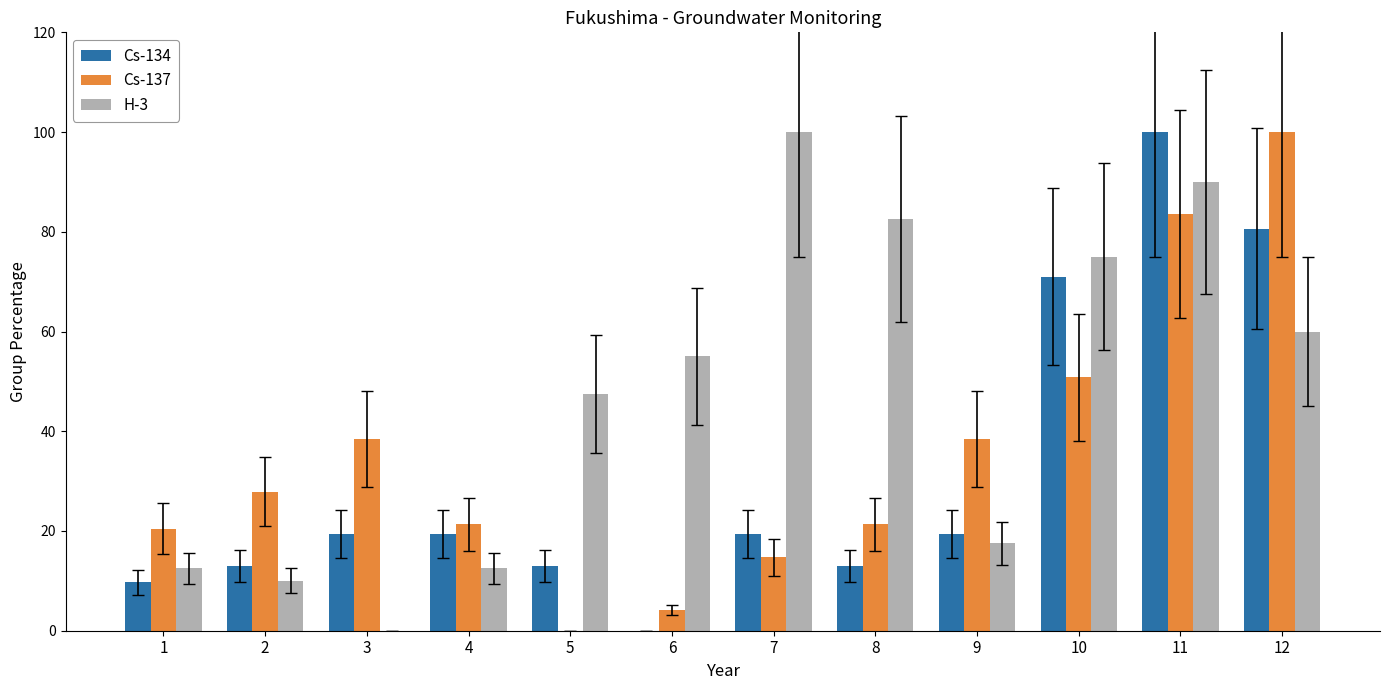

Count the number of categories in the chart.

12